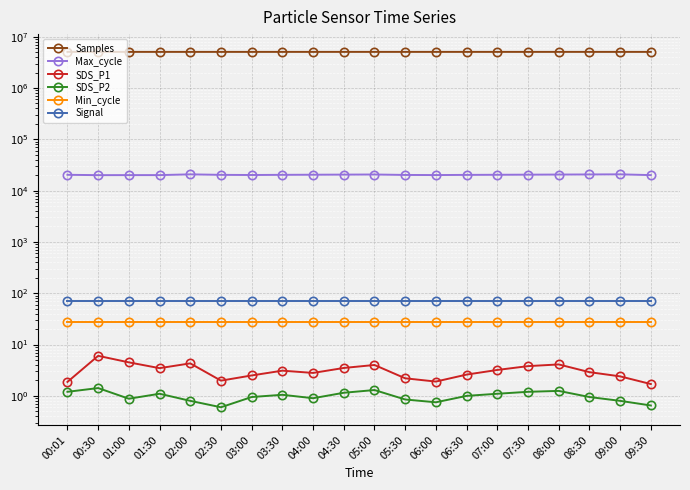

How many interior local valleys does the SDS_P1 series have?

4